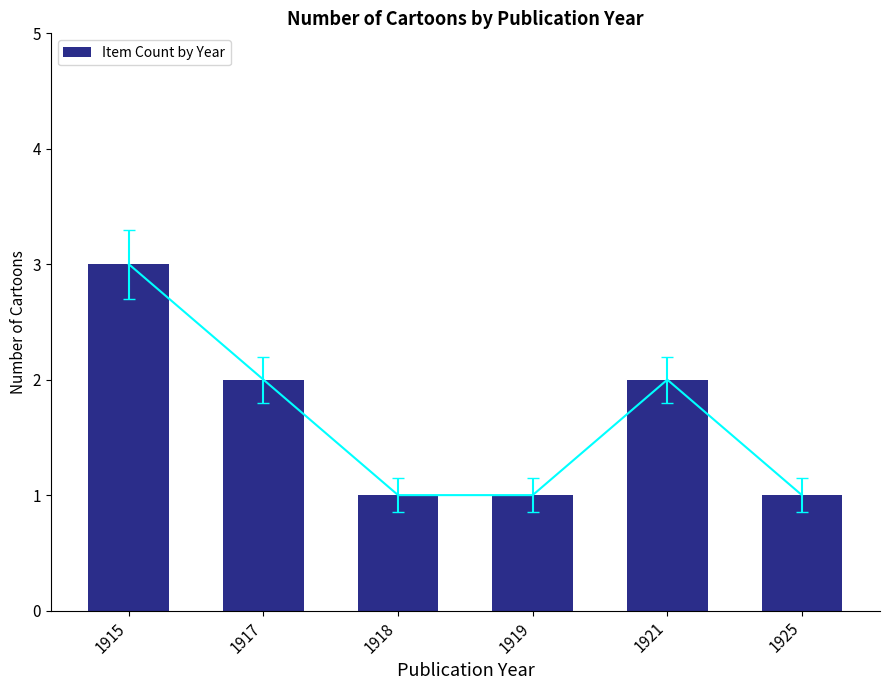

The chart shows a value of 3 at 1915. True or false?

True